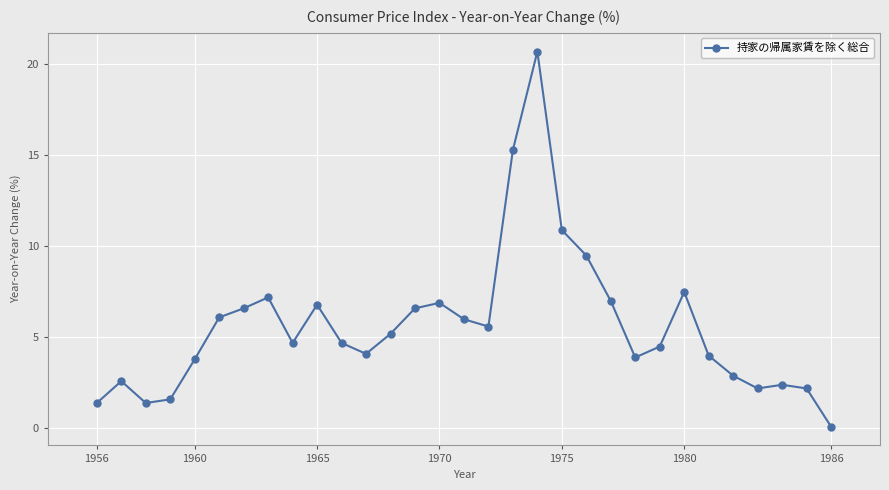

What is the greatest value displayed?

20.7